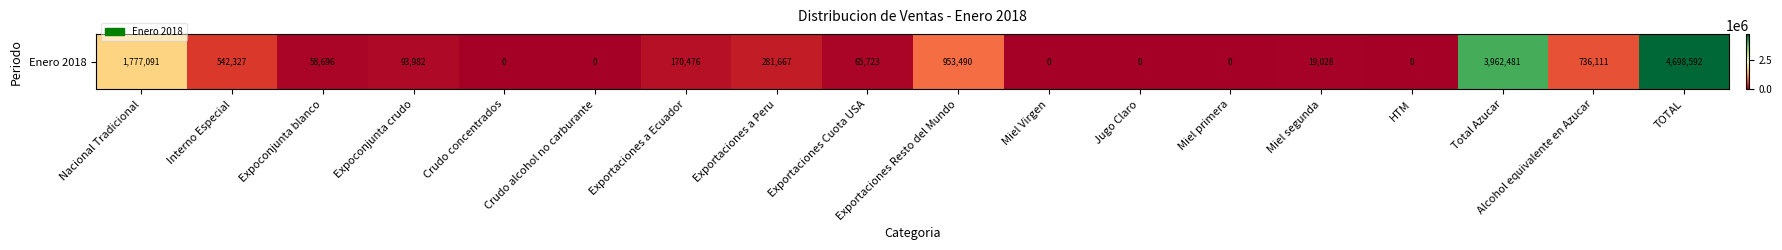

Reading right to left, transcribe all the data shown in this chart.

4698591.5	736110.6	3962480.9	0.0	19028.3	0.0	0.0	0.0	953490.4	65722.6	281667.2	170476.0	0.0	0.0	93982.0	58696.0	542327.2	1777091.2